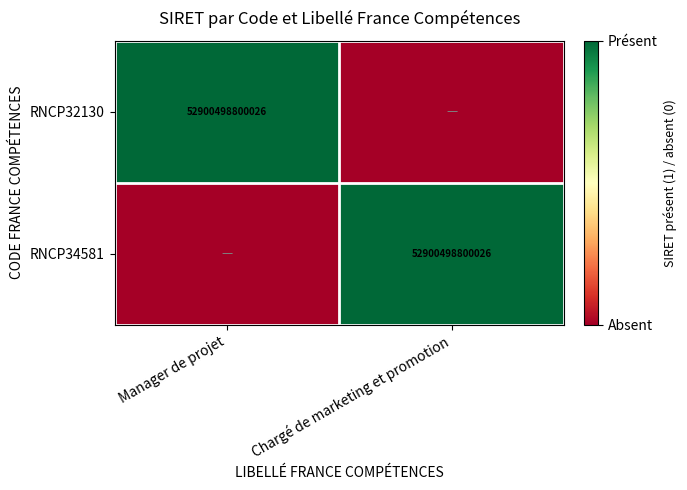

The value of RNCP32130 at Manager de projet is 52900498800026. True or false?

True